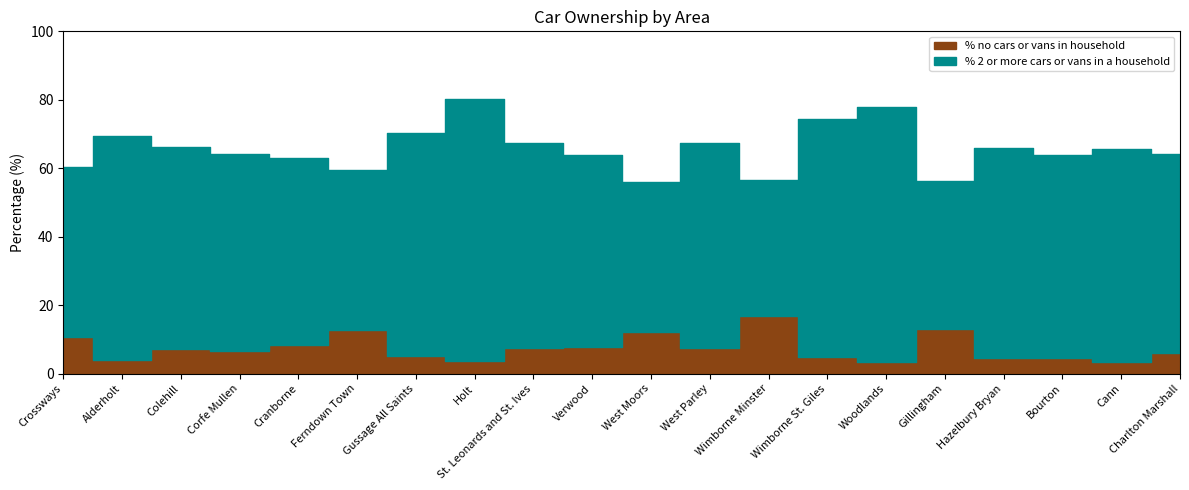

What is the sum of the % no cars or vans in household values at Verwood and Gussage All Saints?

12.7